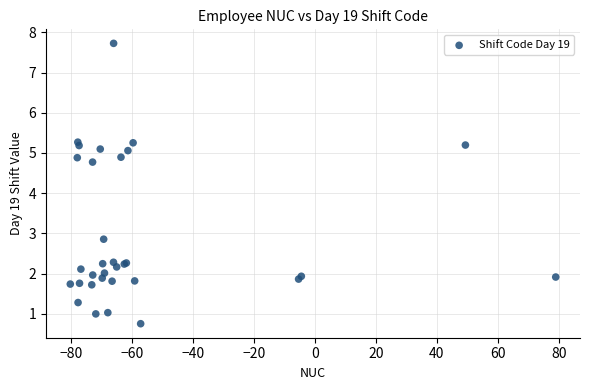

What Y value in the scatter plot is closest to 4?

4.8